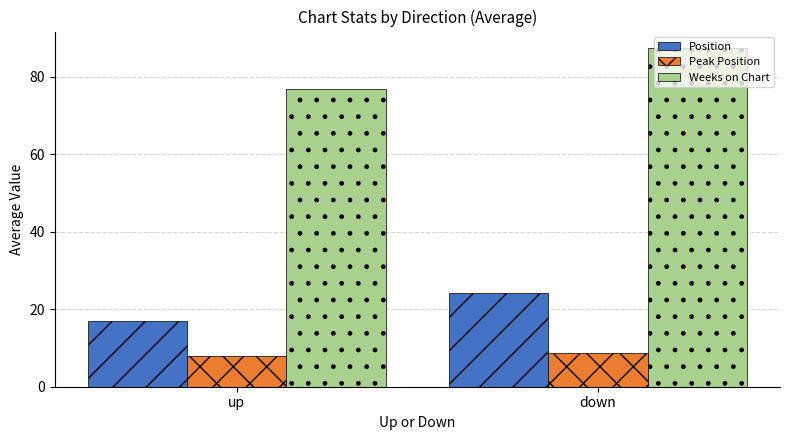

At which label does Weeks on Chart reach its peak?

down